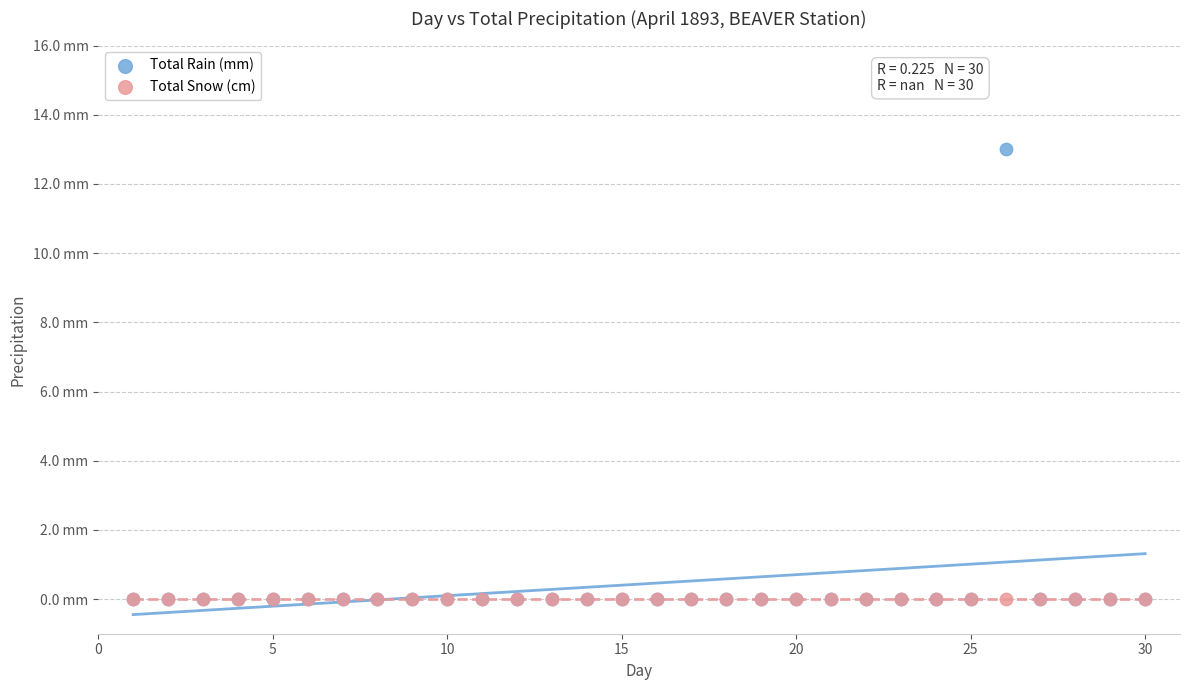

What are all the series names shown in the legend?

Total Rain (mm), Total Snow (cm)